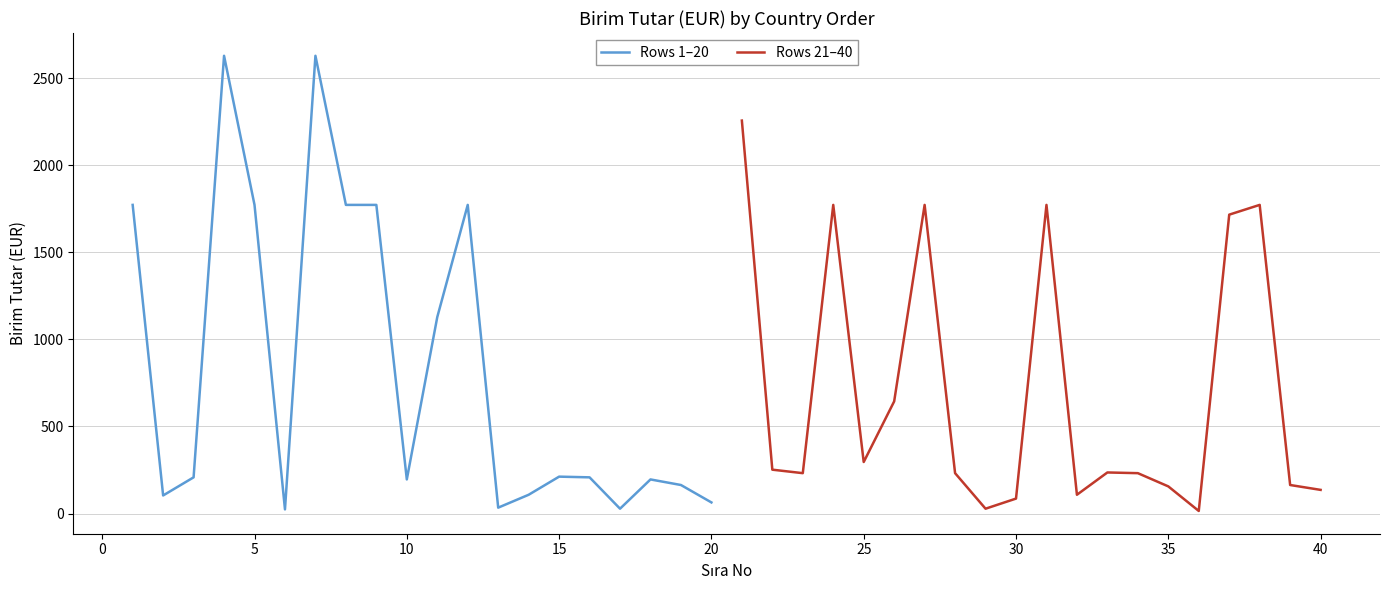

How many data points does each series have?

20